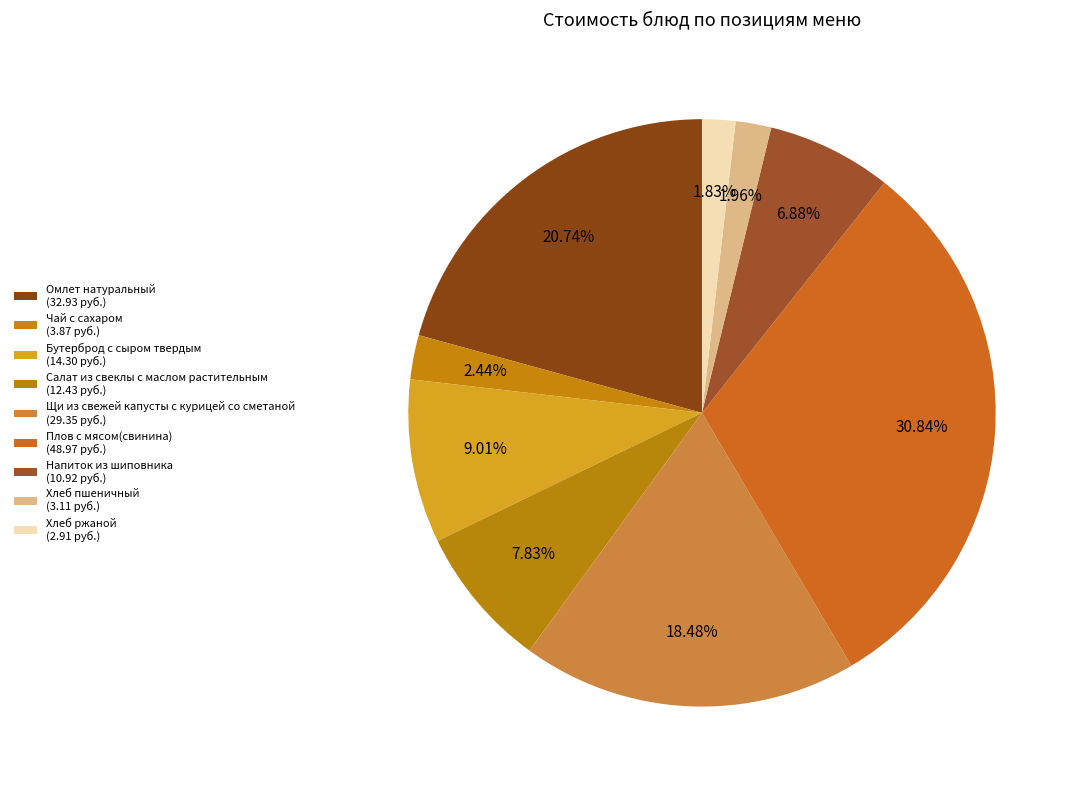

Which slice is the largest?

Плов с мясом(свинина)